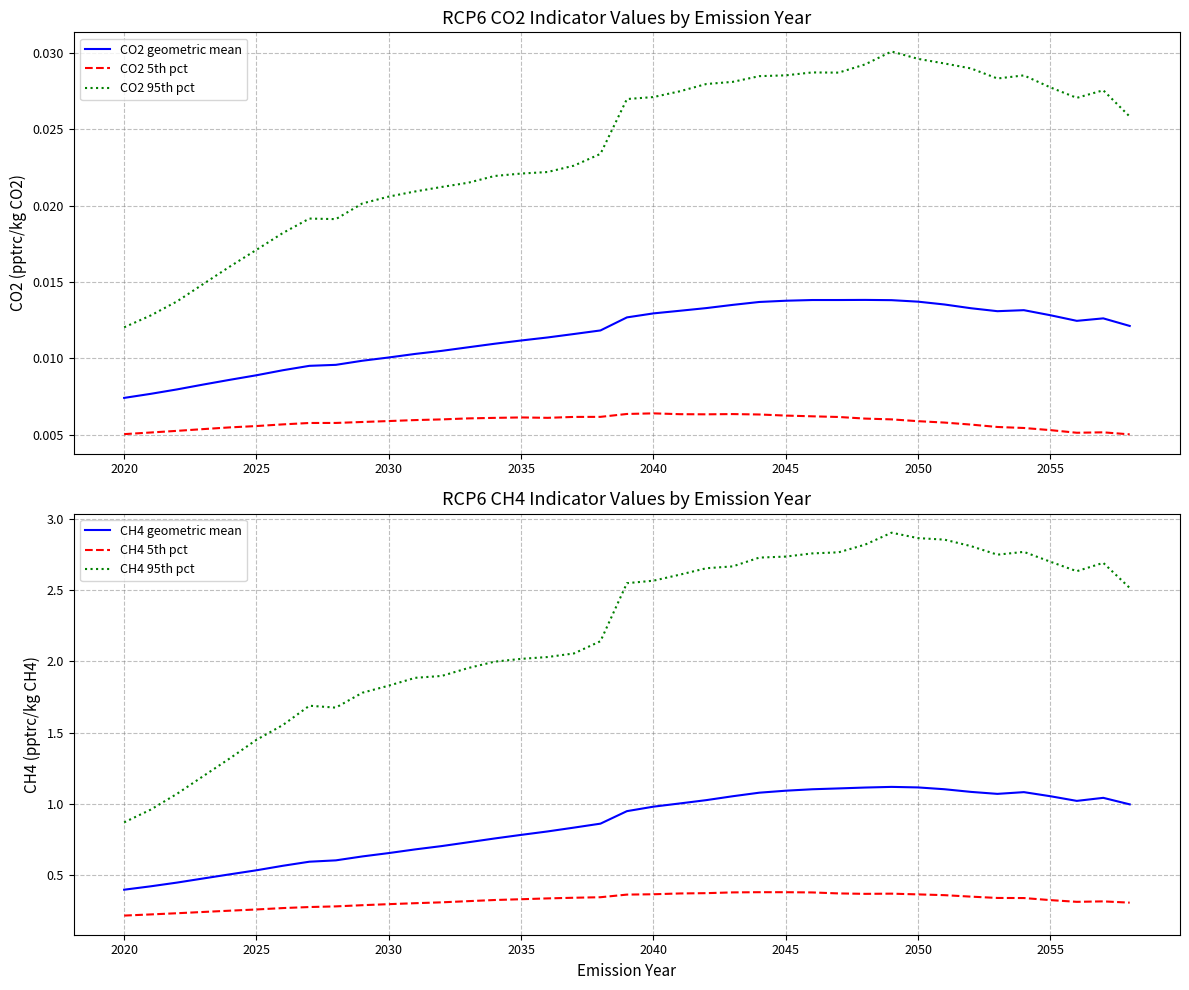

What is the minimum value for CH4 geometric mean?

0.4